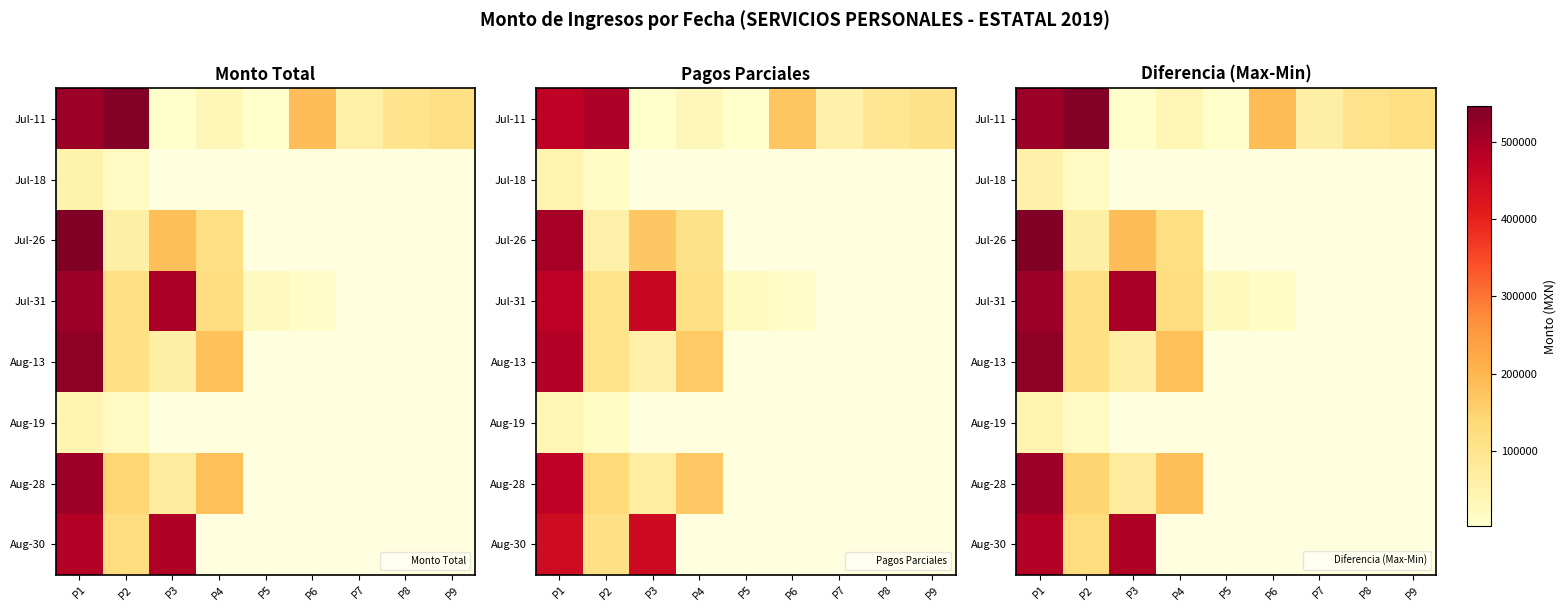

Rank the categories by Jul-11 value from lowest to highest.

P3, P5, P4, P7, P8, P9, P6, P1, P2